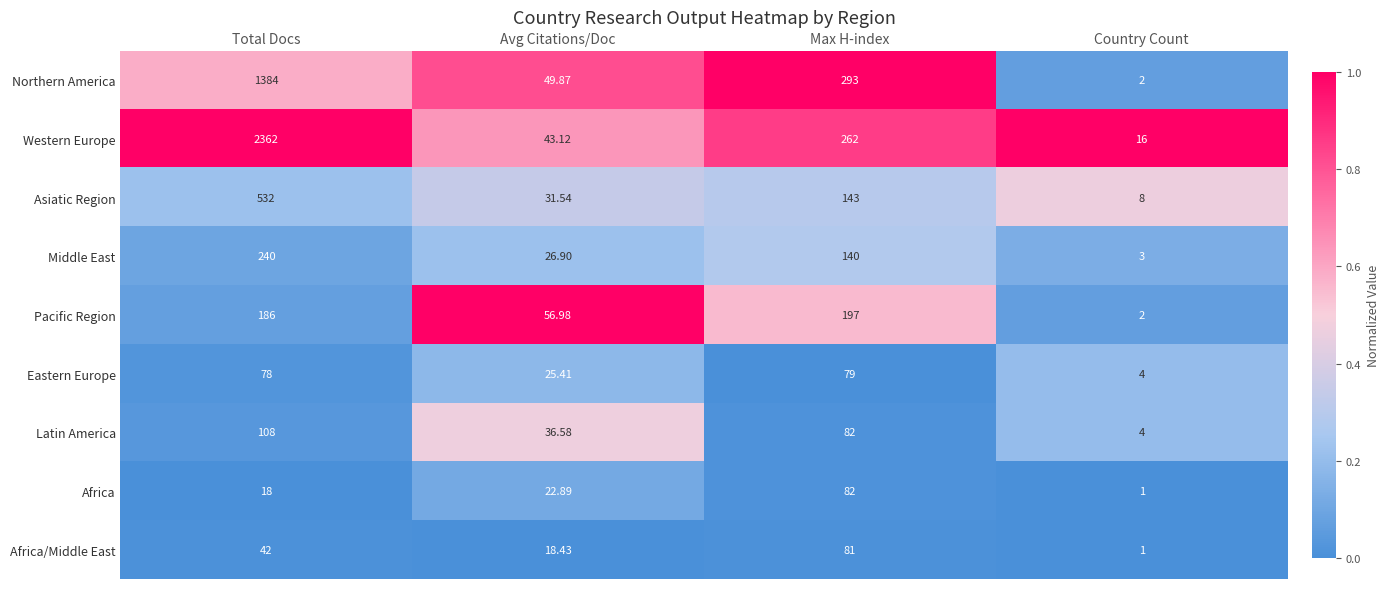

Which series has the largest range (max minus min)?

Western Europe